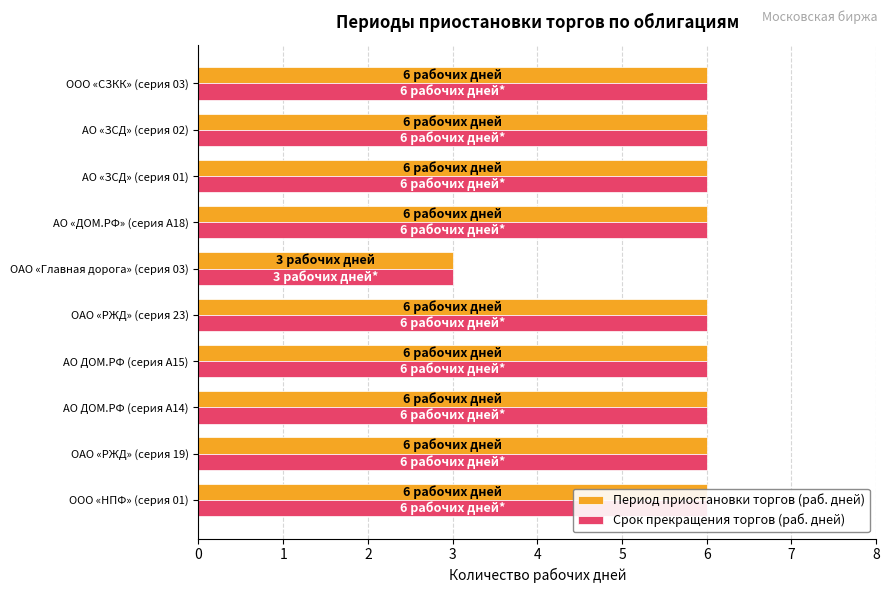

Count the Срок прекращения торгов (раб. дней) values in the range 6 to 7.

9